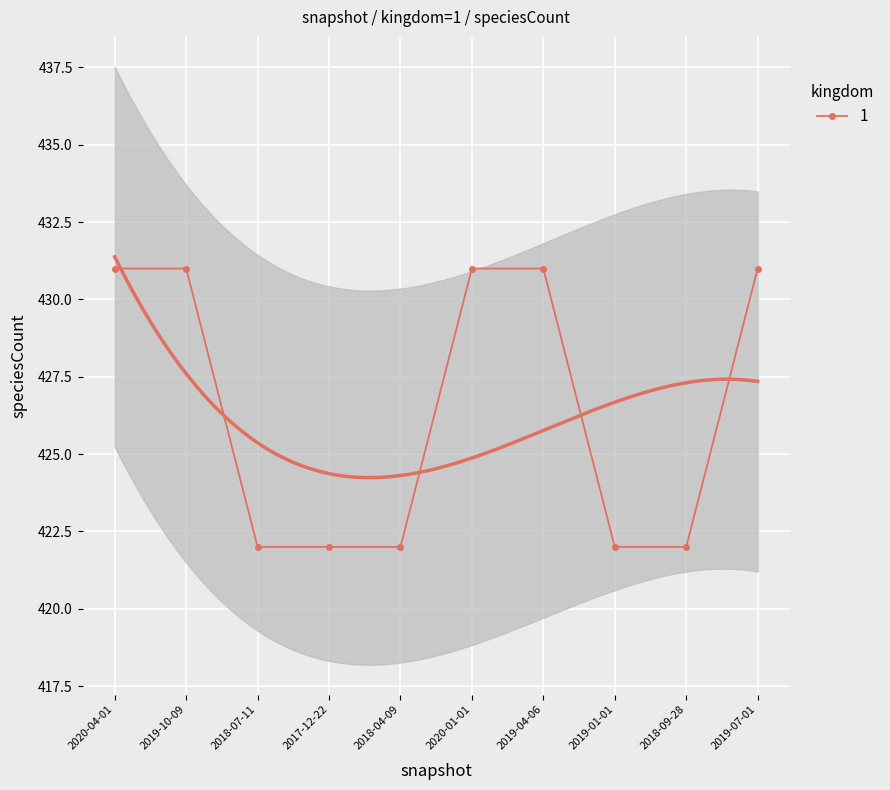

List the labels in order of value, largest first.

2020-04-01, 2019-10-09, 2020-01-01, 2019-04-06, 2019-07-01, 2018-07-11, 2017-12-22, 2018-04-09, 2019-01-01, 2018-09-28